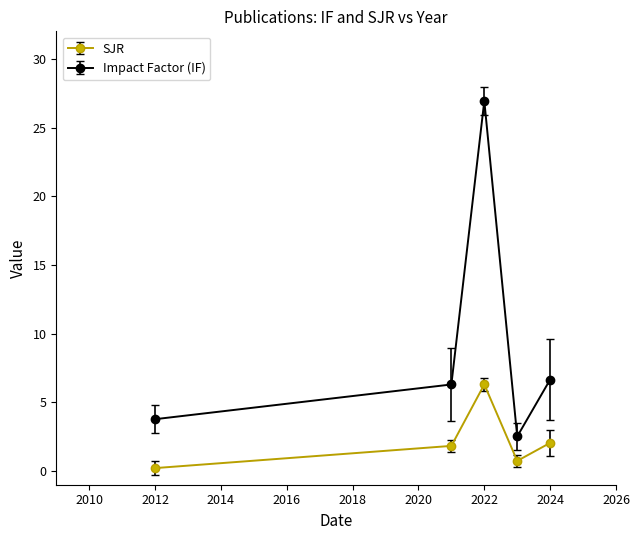

Which series has the largest range (max minus min)?

Impact Factor (IF)